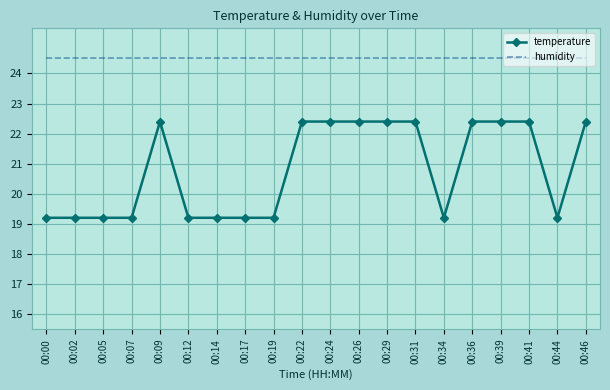

What is the sum of the temperature values at 00:41 and 00:44?

41.6